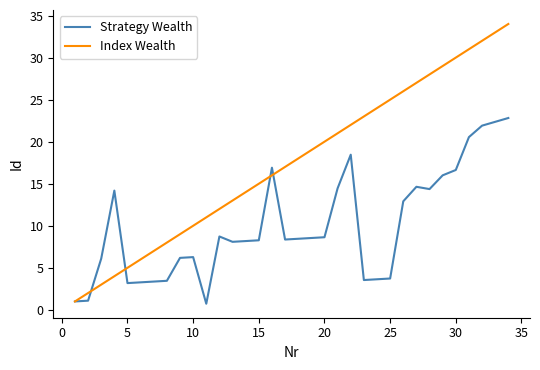

After their last crossing, which series has the higher values: Strategy Wealth or Index Wealth?

Index Wealth